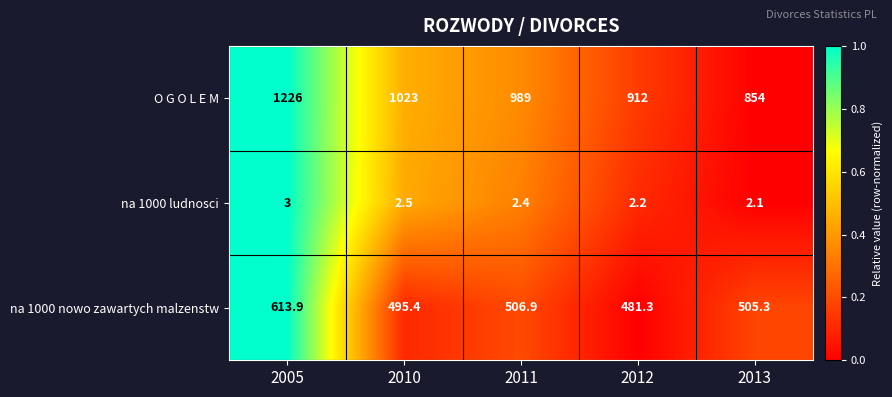

List the series in order of their peak value, lowest first.

na 1000 ludnosci, na 1000 nowo zawartych malzenstw, O G O L E M